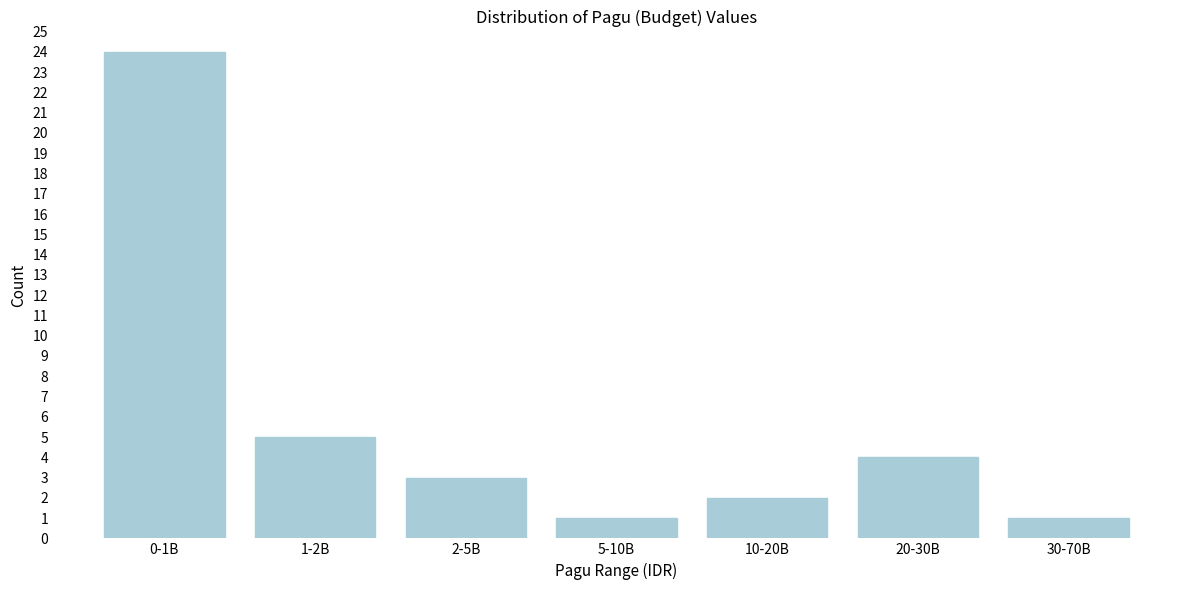

Reading right to left, extract all data points from this chart.

1	4	2	1	3	5	24